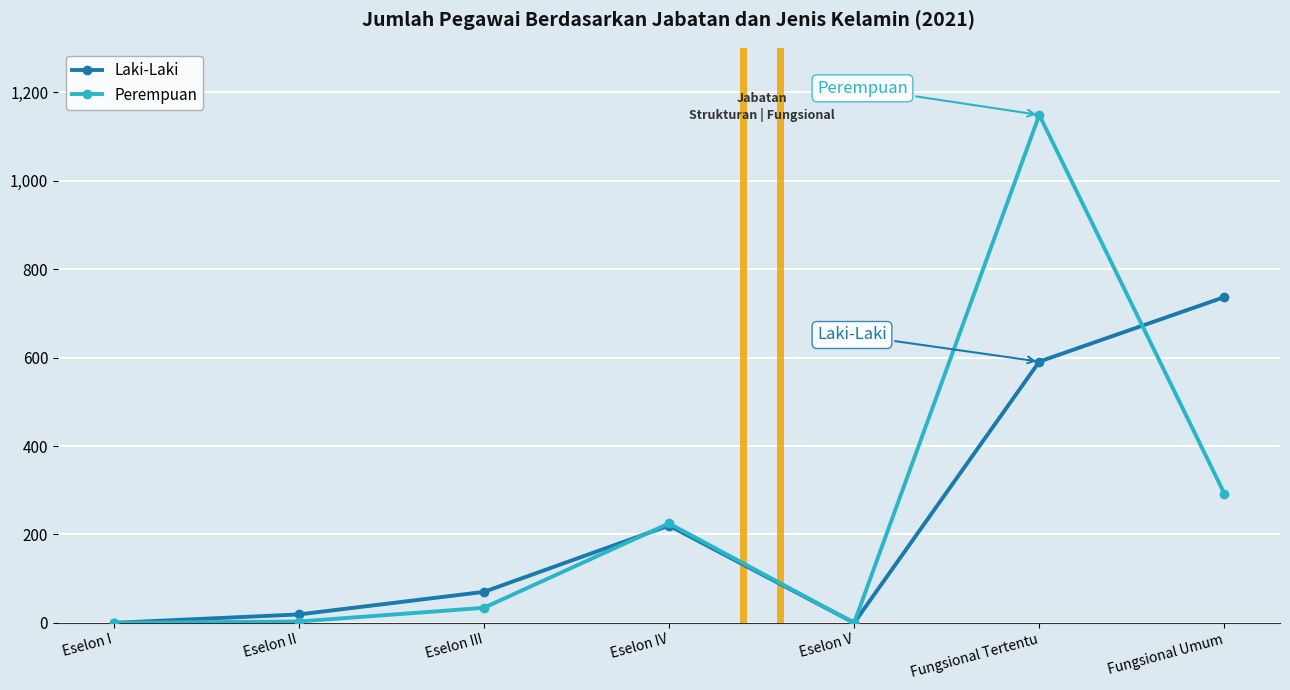

True or false: Laki-Laki and Perempuan cross at least once.

True